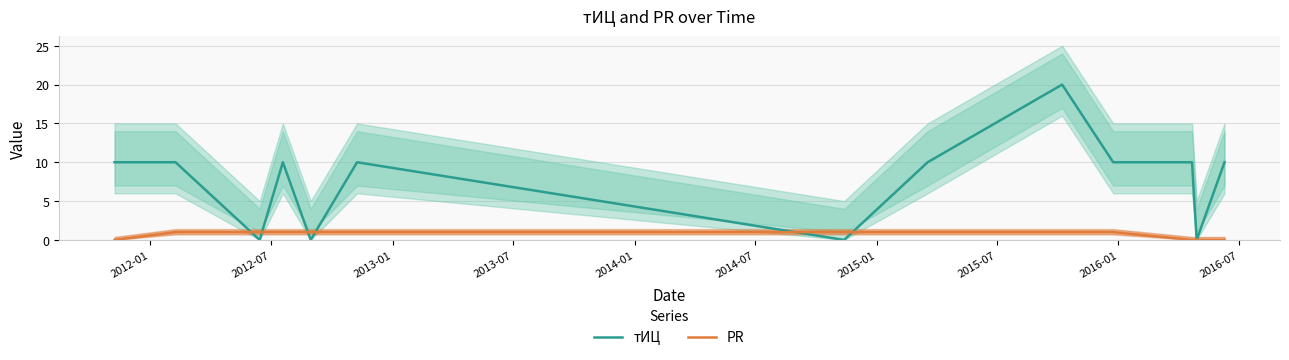

Is it true that PR equals 2 at 2013-07?

False